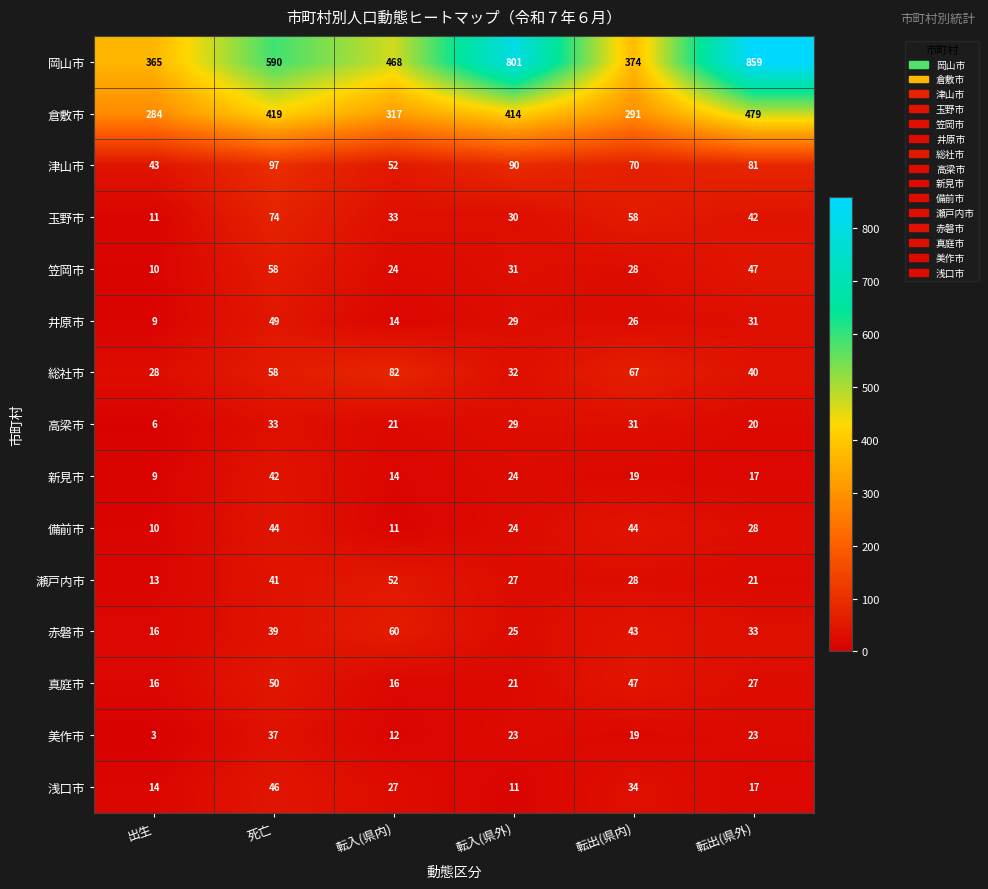

At which label is 岡山市 closest to 612?

死亡